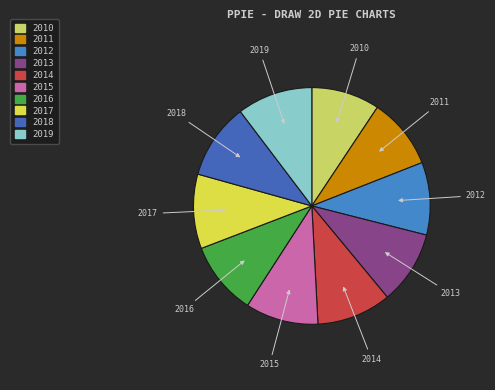

Does 2014 account for over 50% of the chart?

No